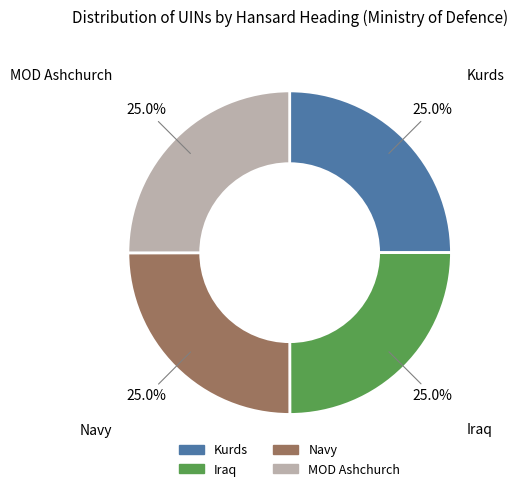

Does MOD Ashchurch represent more than half of the total?

No